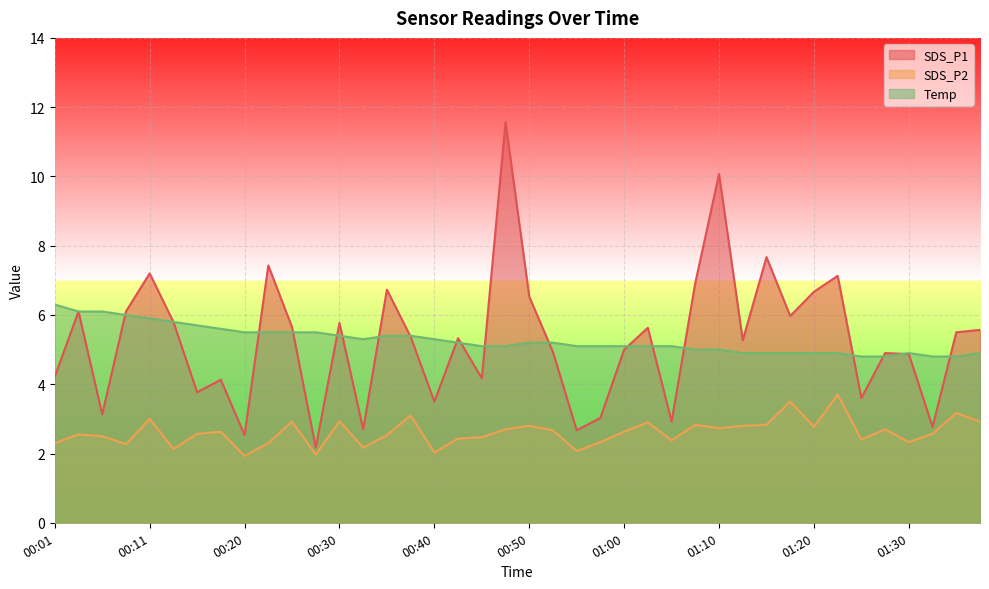

What is the average value of the SDS_P2 series?

2.6